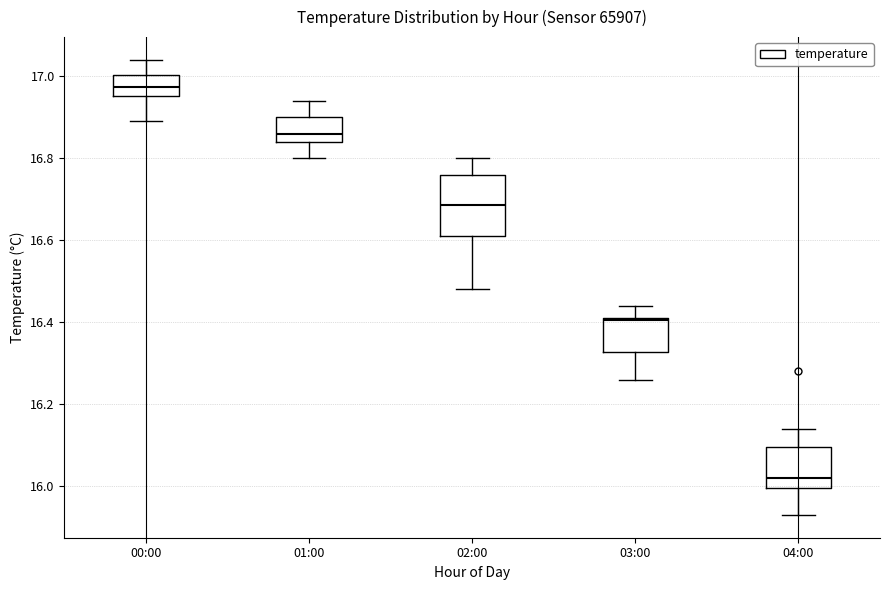

Comparing the boxes themselves (not the whiskers), which one is the tallest?

02:00